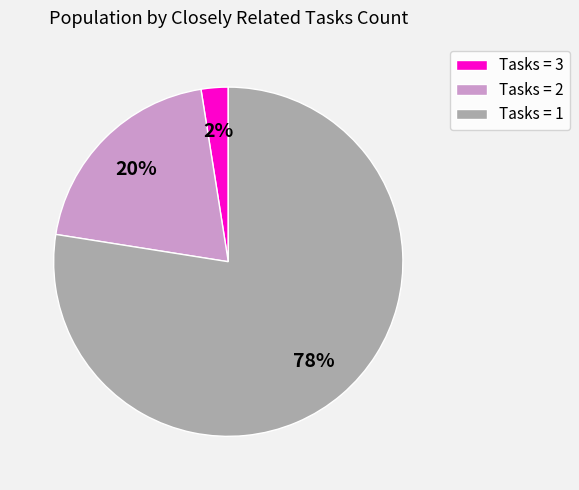

To the nearest percent, what percentage of the pie is Tasks = 2?

20%